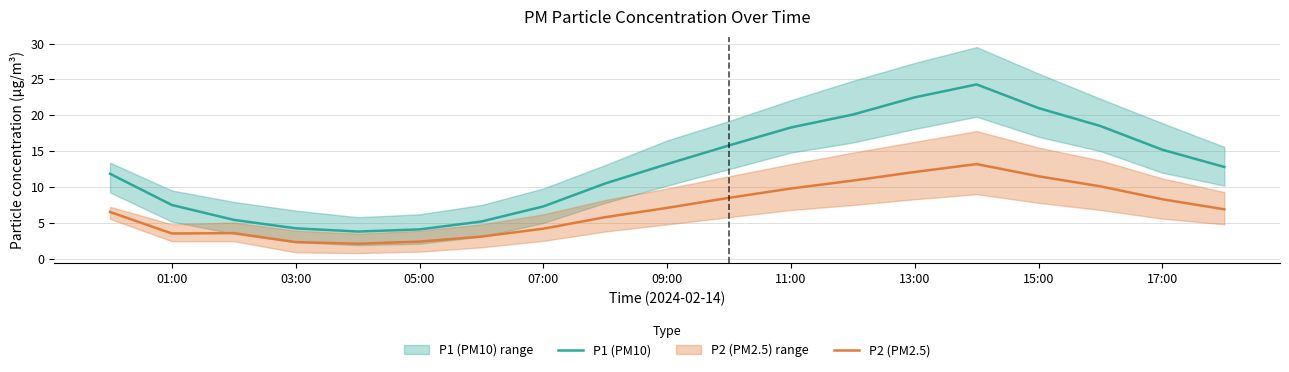

True or false: P1 (PM10) and P2 (PM2.5) cross at least once.

False